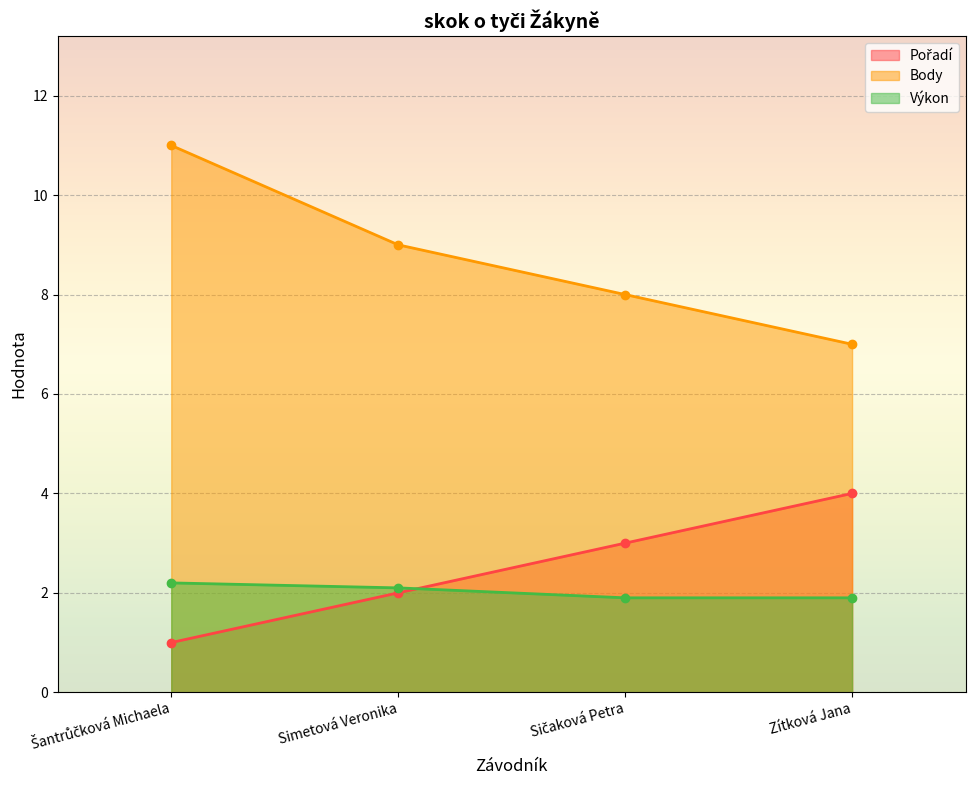

How many intersections are there between Výkon and Pořadí?

1